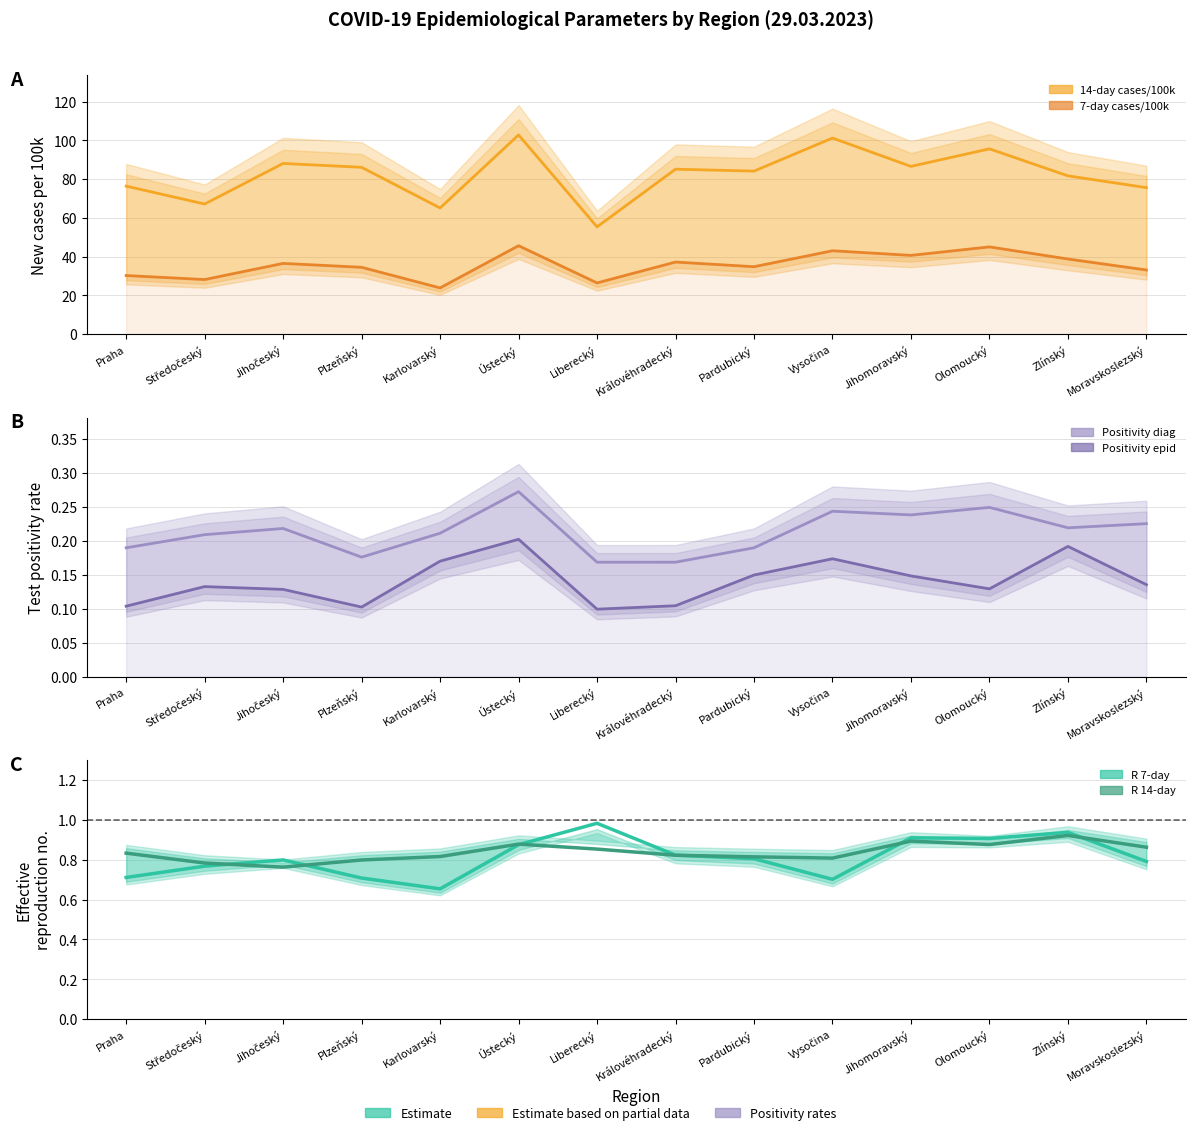

True or false: R 14-day and Positivity epid (%) intersect in this chart.

False